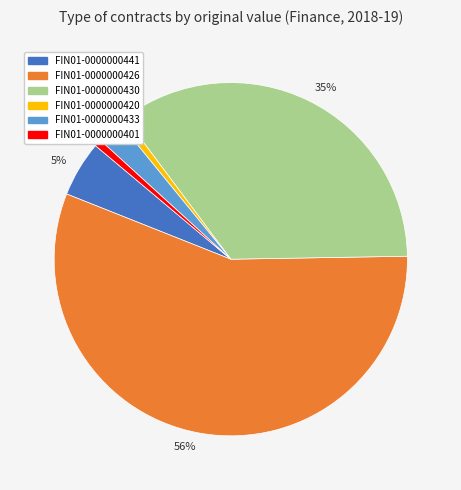

Combined, do FIN01-0000000441 and FIN01-0000000401 account for over 50%?

No